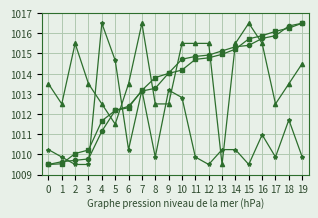

What is the spread (max minus min) of values at 11?

5.6